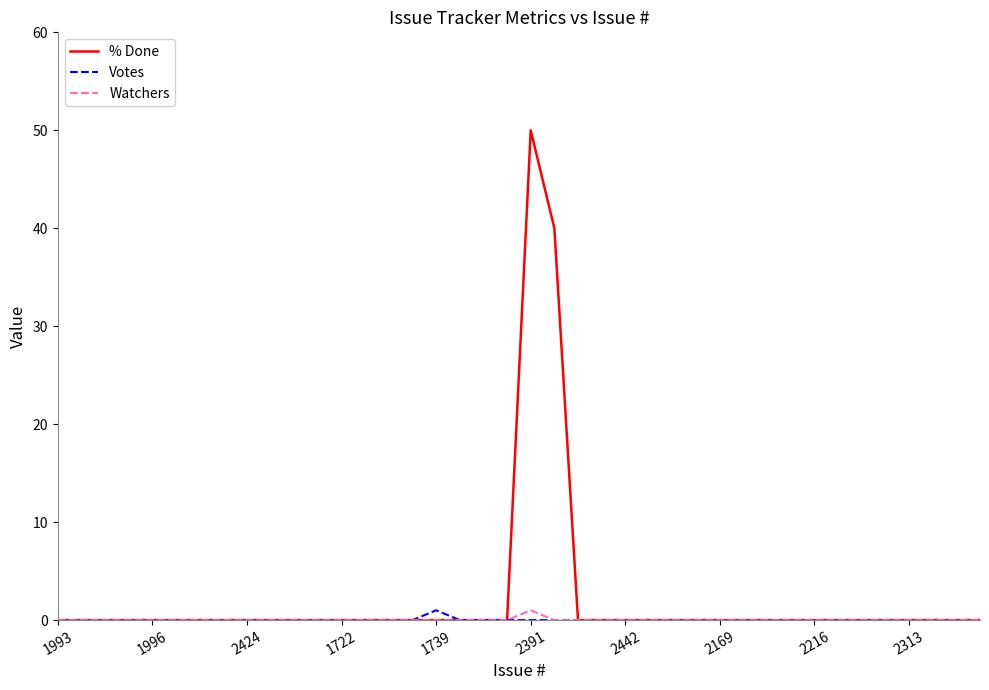

What is the greatest value displayed?

50